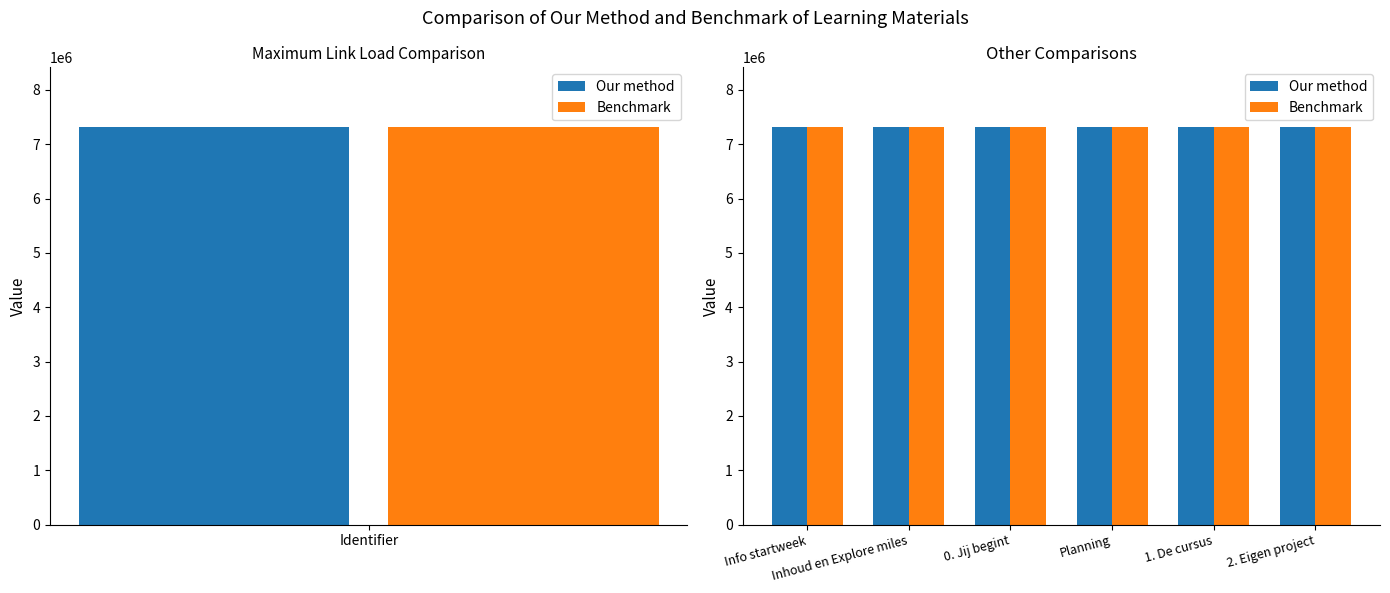

Rank the series by their average value, from lowest to highest.

Benchmark, Our method